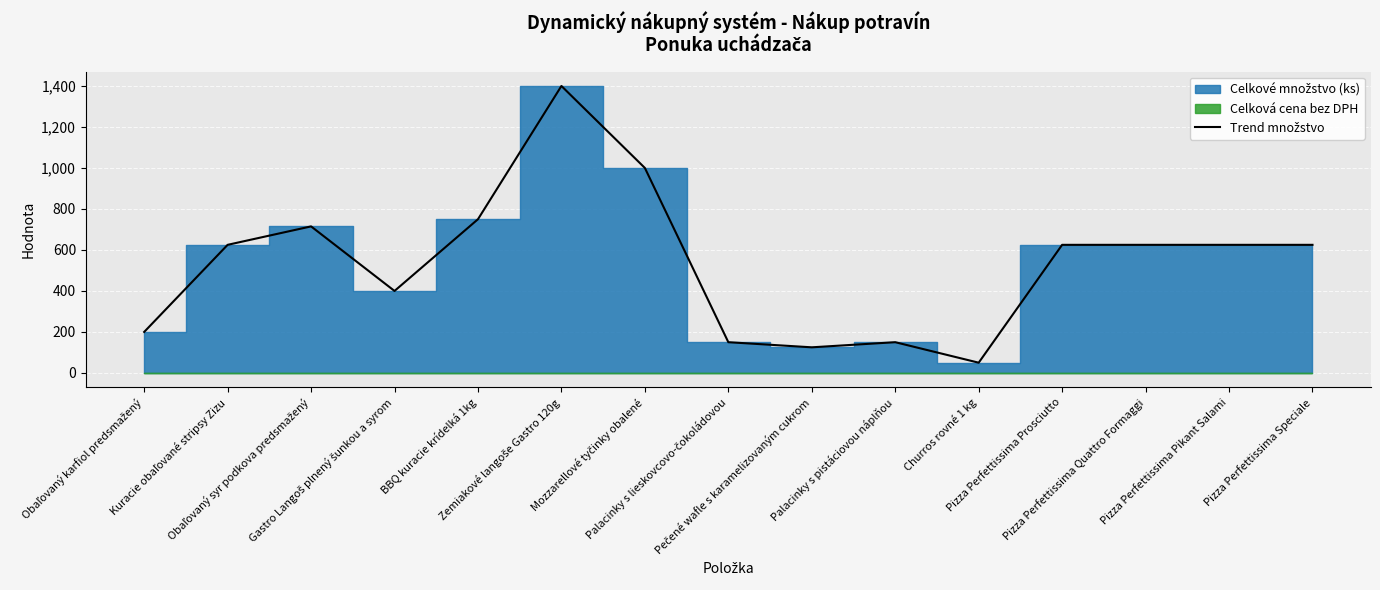

Reading left to right, what are all the values shown in this chart?

200	625	715	400	750	1400	1000	150	125	150	50	625	625	625	625